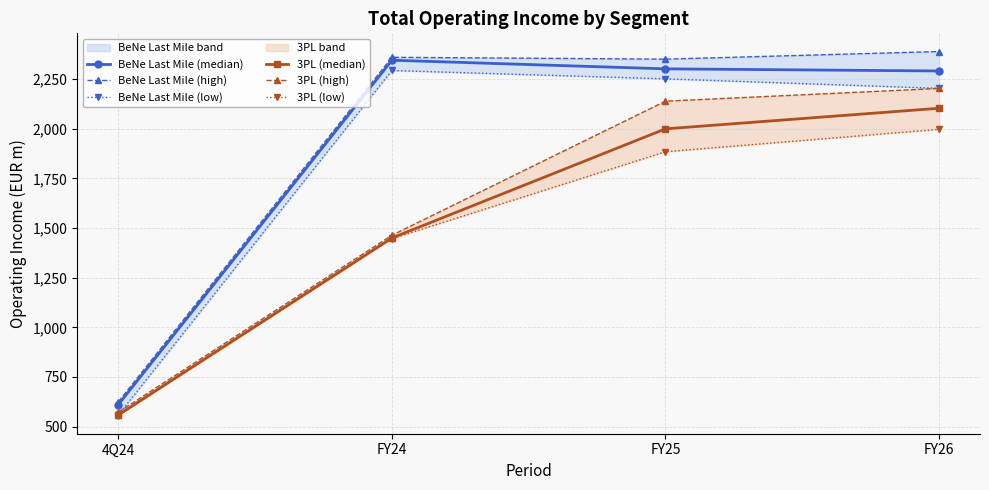

What is the difference between the maximum and second lowest values in the BeNe Last Mile (high) series?

38.4